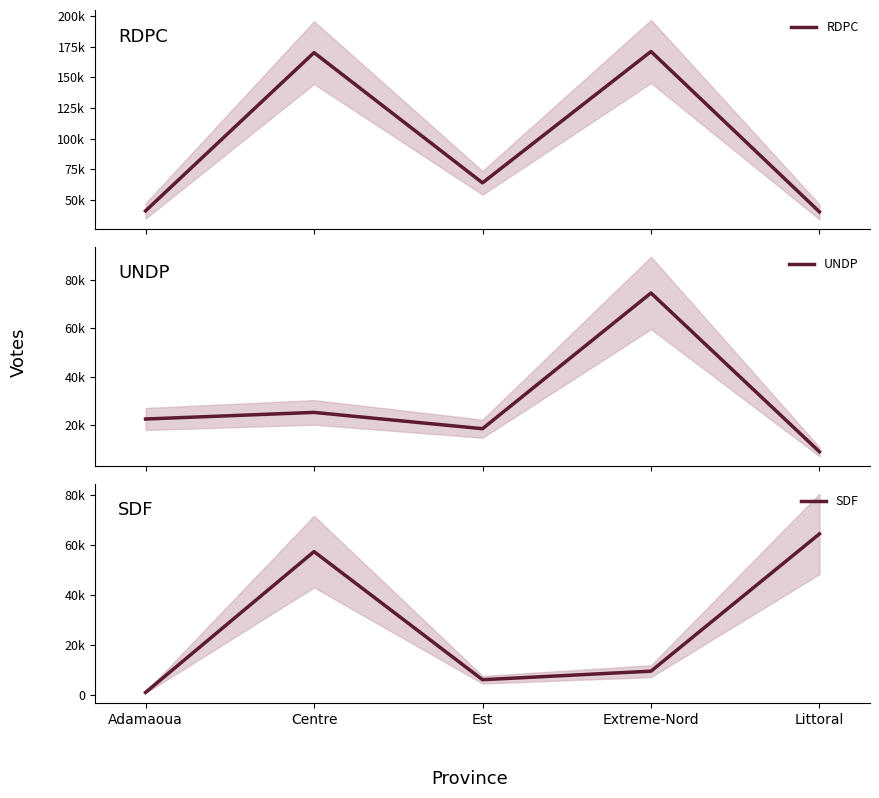

Which series has the widest spread of values?

RDPC